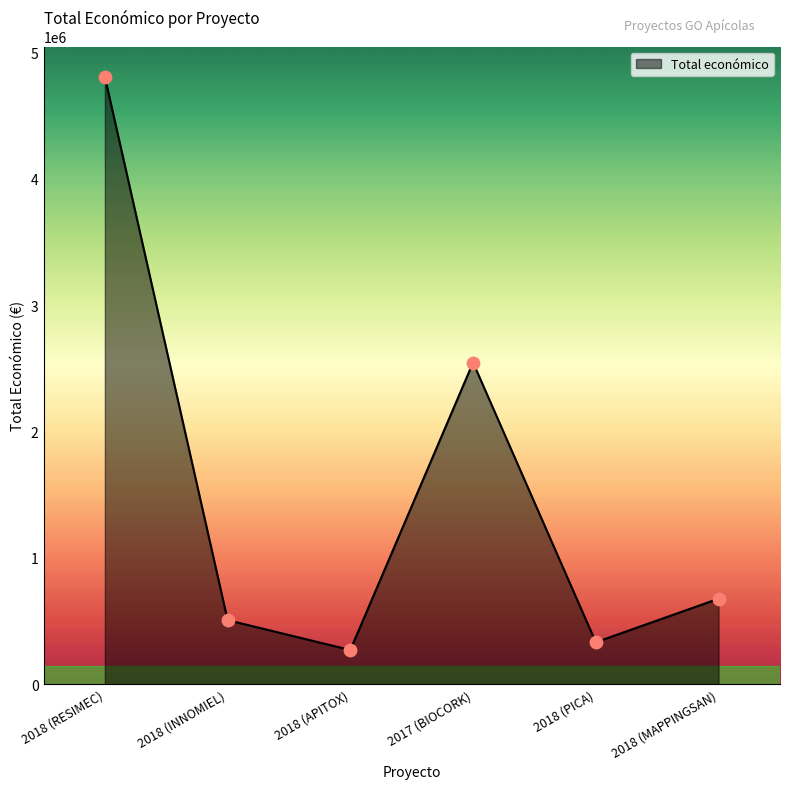

Approximately how many times larger is the value at 2018 (INNOMIEL) compared to 2018 (MAPPINGSAN)?

0.8